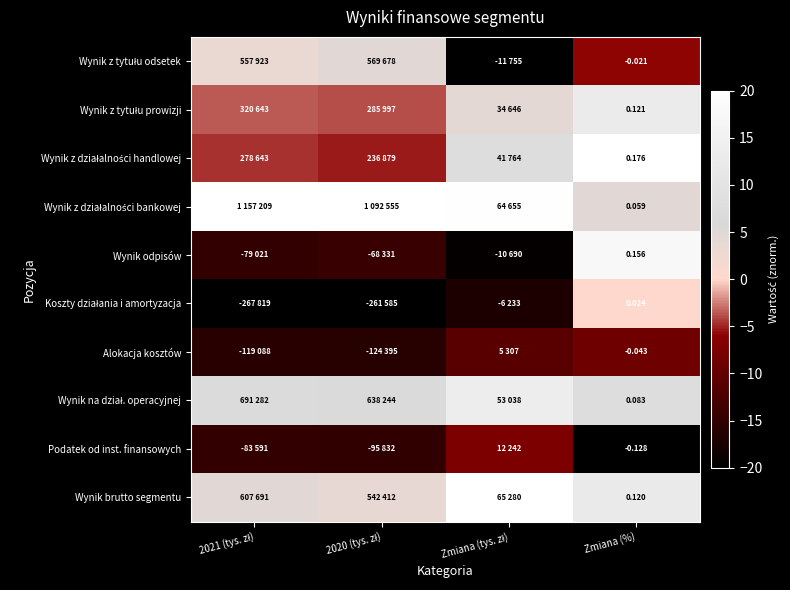

Between 2021 (tys. zł) and 2020 (tys. zł), which series saw the biggest shift?

Wynik z tytułu odsetek